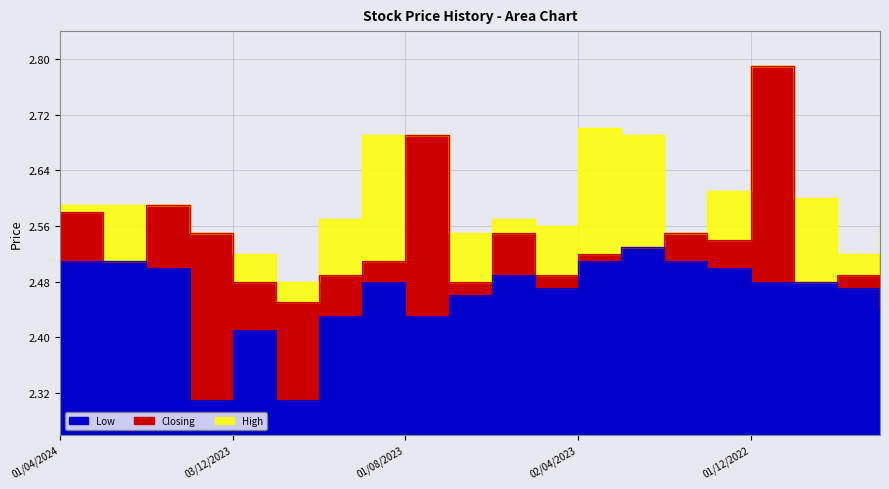

True or false: High has a value of 2.6 at 02/01/2023.

True